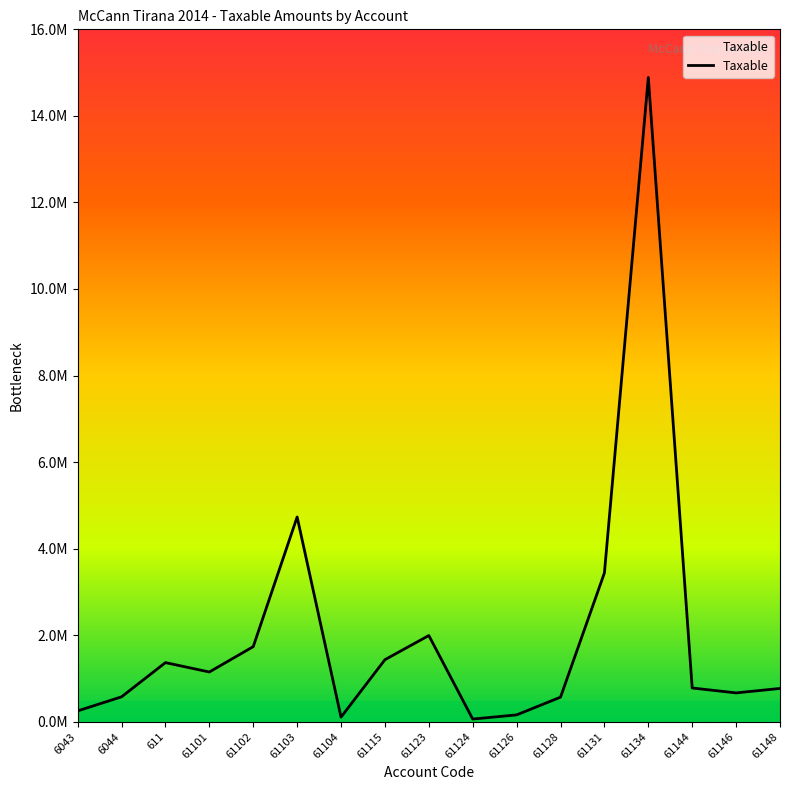

Is this an area chart (filled region under the line)?

Yes